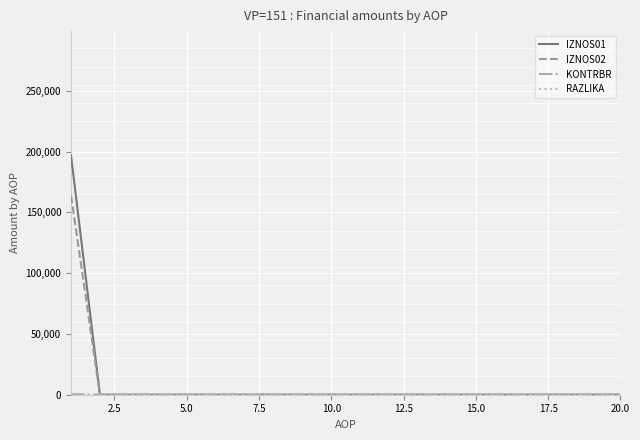

Which series has the widest spread of values?

IZNOS01